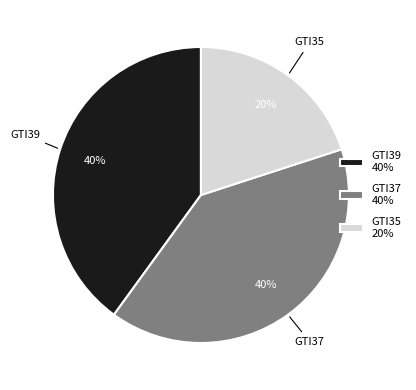

Combined, do GTI35 20% and GTI37 40% account for over 50%?

Yes